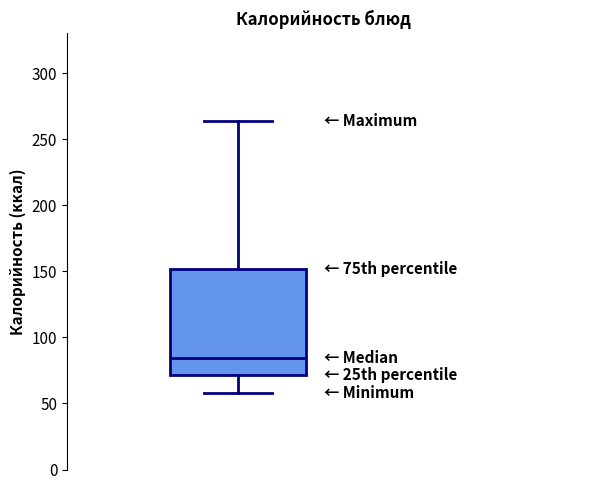

Where does the median line of the box sit on the y-axis? The values are not printed on the chart, so give them approximately, as read against the axis.

85